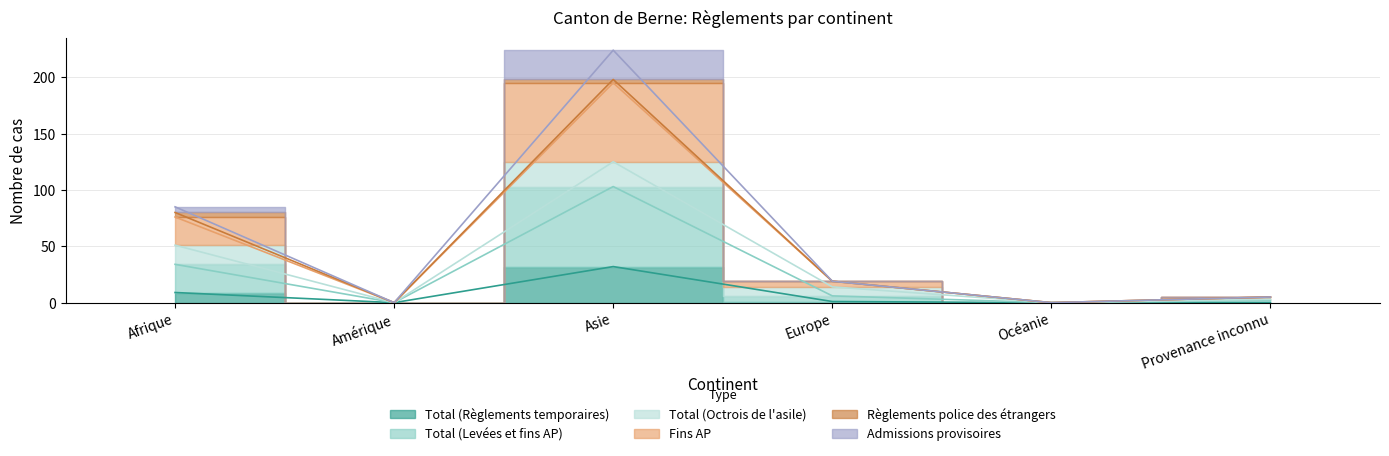

In Total (Levées et fins AP), how many points are lower than both neighbors (excluding endpoints)?

2